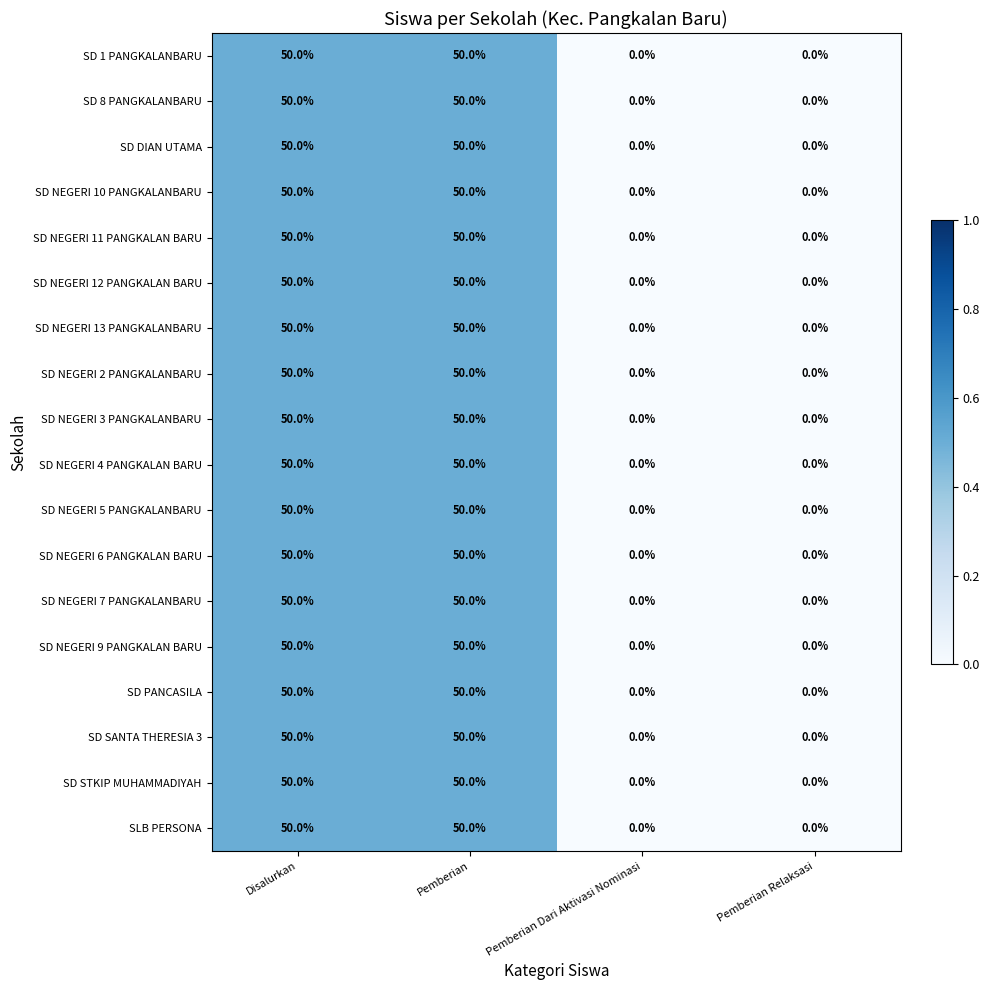

What is the total value across all series at Disalurkan?

900